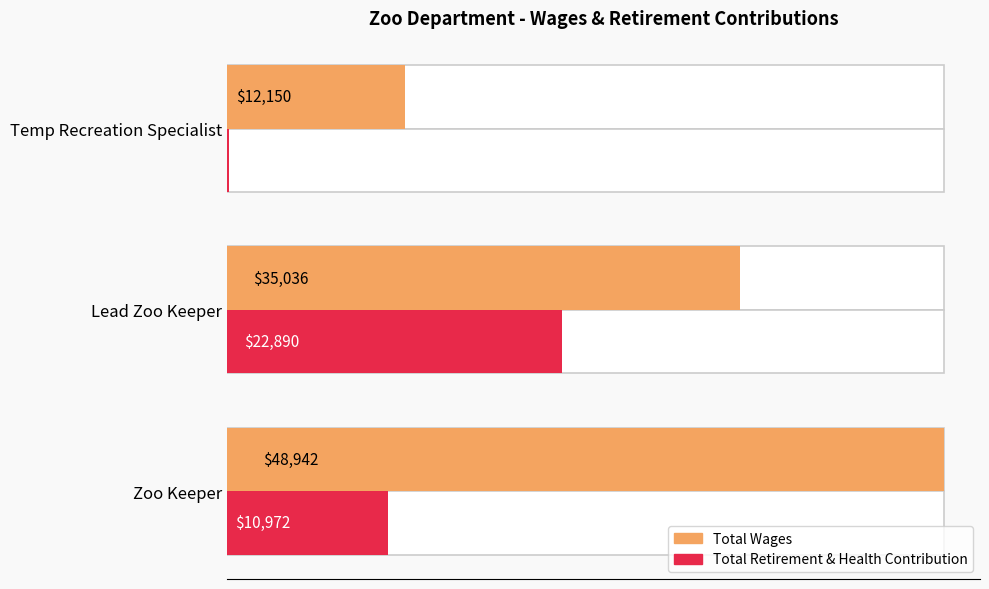

Reading right to left, what are all the values shown in this chart?

Total Wages: 20000=12150	10000=35036	0=48942
Total Retirement & Health Contribution: 20000=158	10000=22890	0=10972